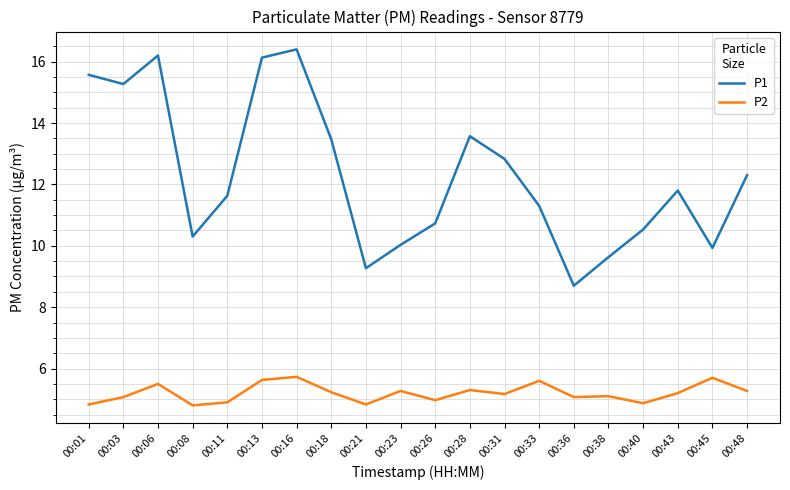

True or false: P1 has more than 1 points higher than both neighbors.

True